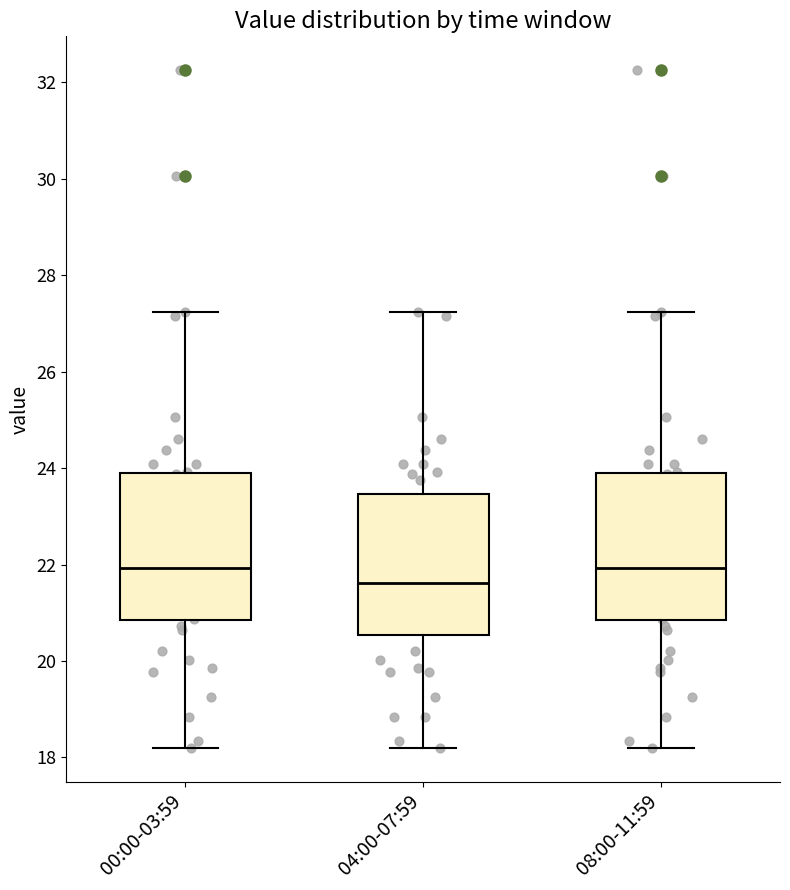

Which box has the lowest median line?

04:00-07:59